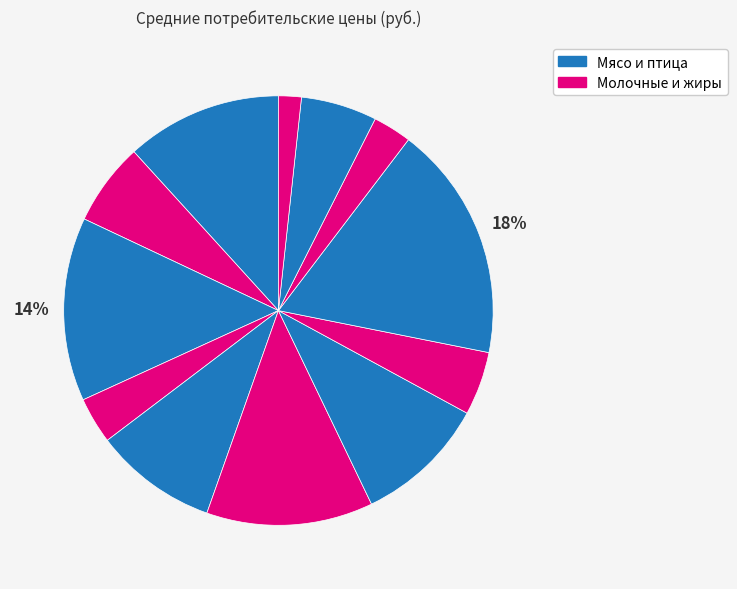

How many segments does this pie chart have?

12